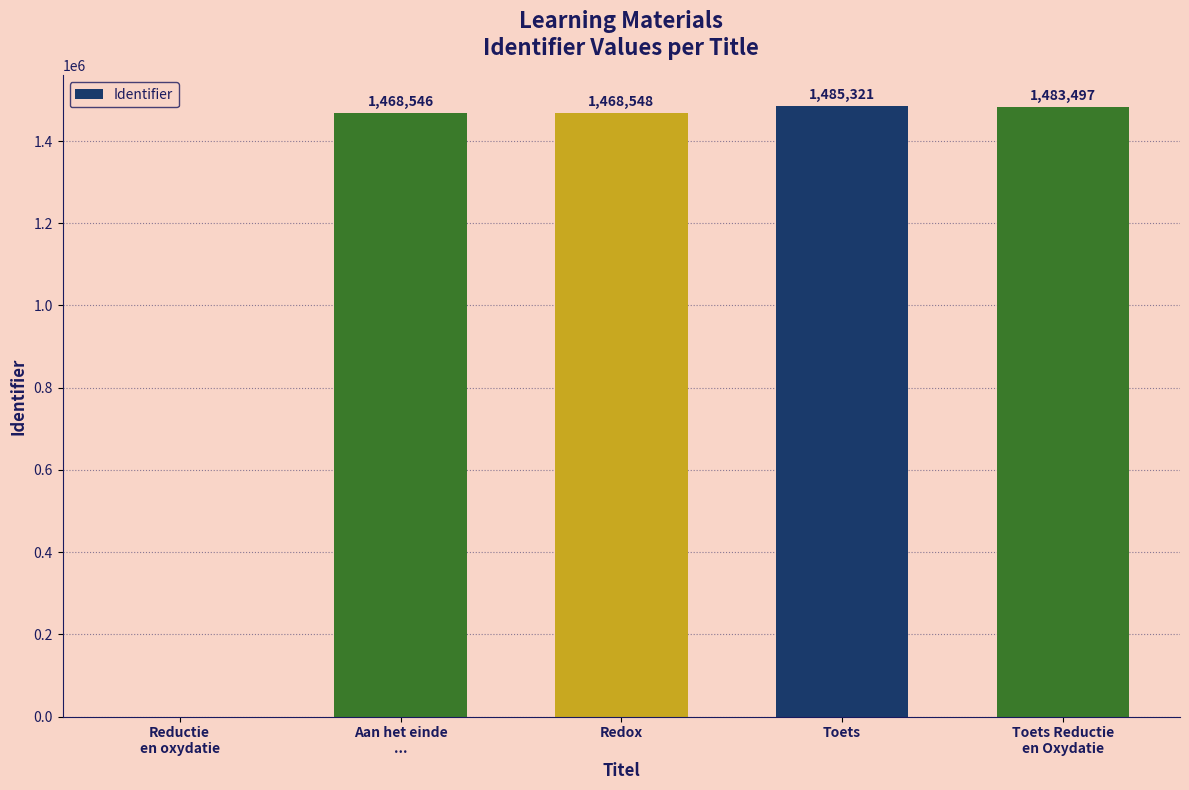

Reading left to right, transcribe all the data shown in this chart.

Reductie
en oxydatie=0	Aan het einde
...=1468546	Redox=1468548	Toets=1485321	Toets Reductie
en Oxydatie=1483497